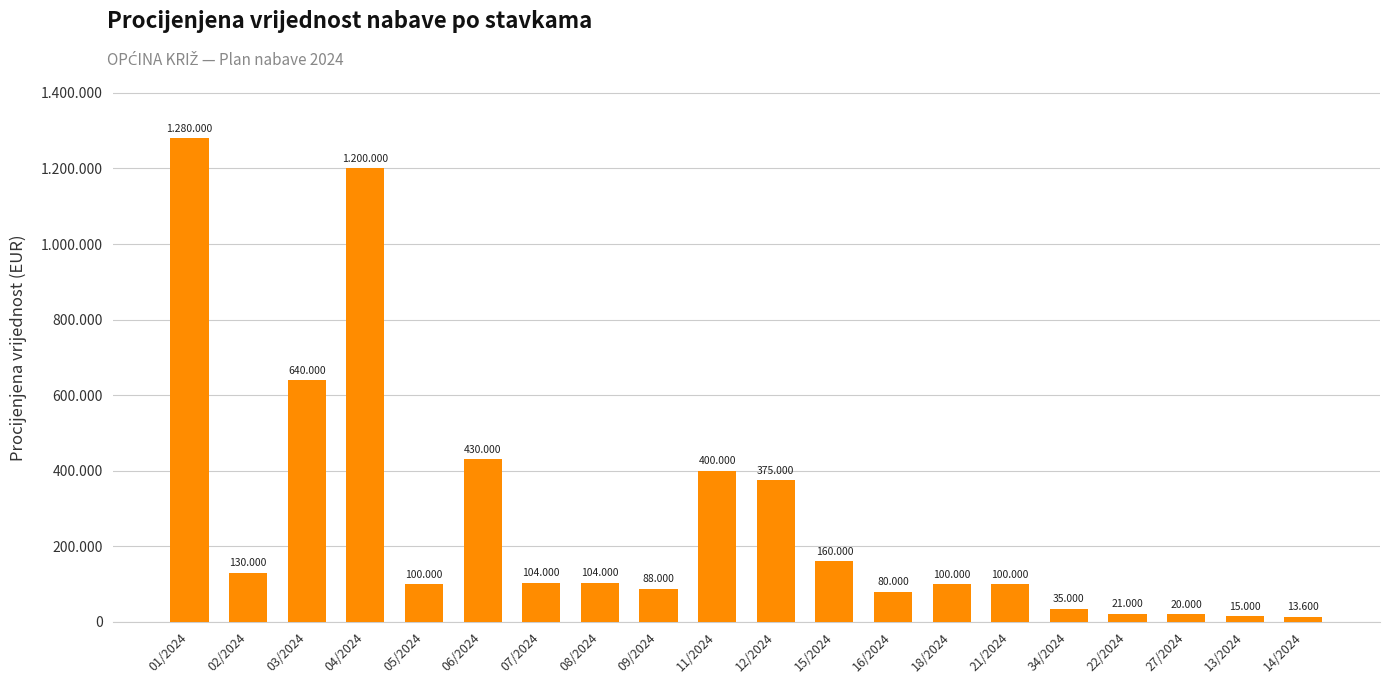

Where is the data nearest to the value 646800?

03/2024